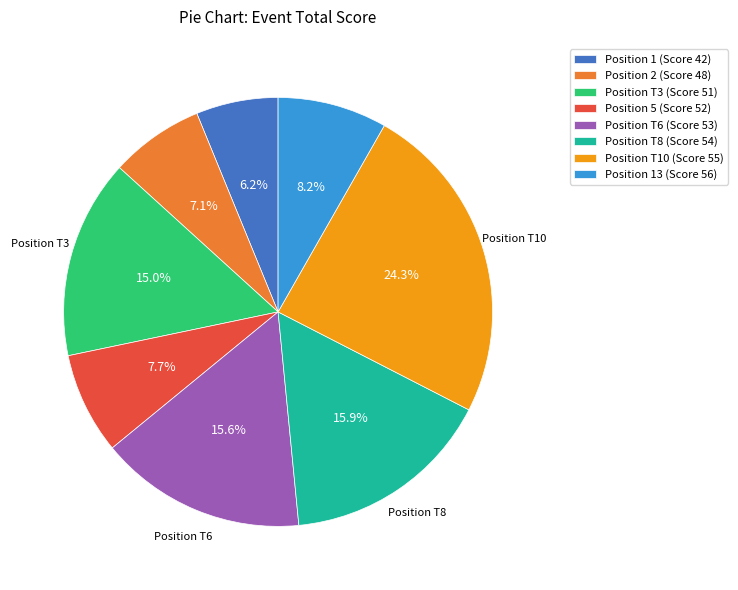

To the nearest percent, what is the difference between the largest and smallest slice percentages?

18%